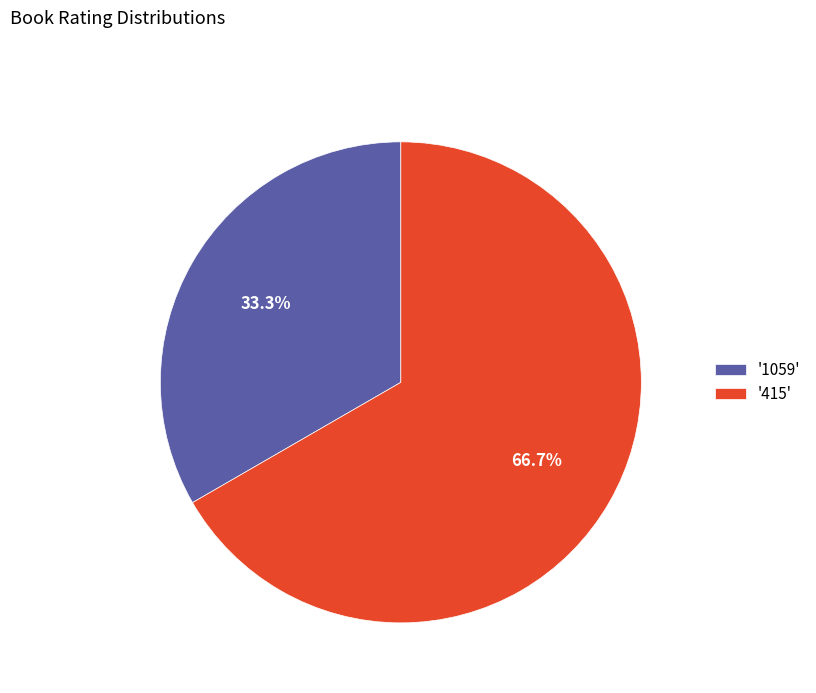

Approximately how many times larger is the value at '1059' compared to '415'?

0.5